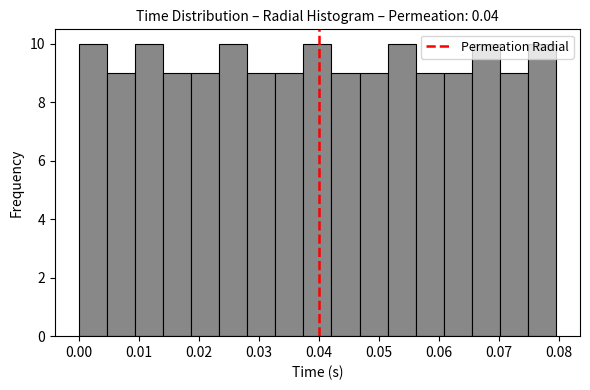

Reading left to right, transcribe this chart: for each bar, give the range it covers on the x-axis and its height. Neither the bar edges nor the heights are printed on the chart, so give them approximately, as read against the axes.

0.000 to 0.005: 10
0.005 to 0.009: 9
0.009 to 0.014: 10
0.014 to 0.019: 9
0.019 to 0.023: 9
0.023 to 0.028: 10
0.028 to 0.033: 9
0.033 to 0.037: 9
0.037 to 0.042: 10
0.042 to 0.047: 9
0.047 to 0.051: 9
0.051 to 0.056: 10
0.056 to 0.061: 9
0.061 to 0.065: 9
0.065 to 0.070: 10
0.070 to 0.075: 9
0.075 to 0.080: 10